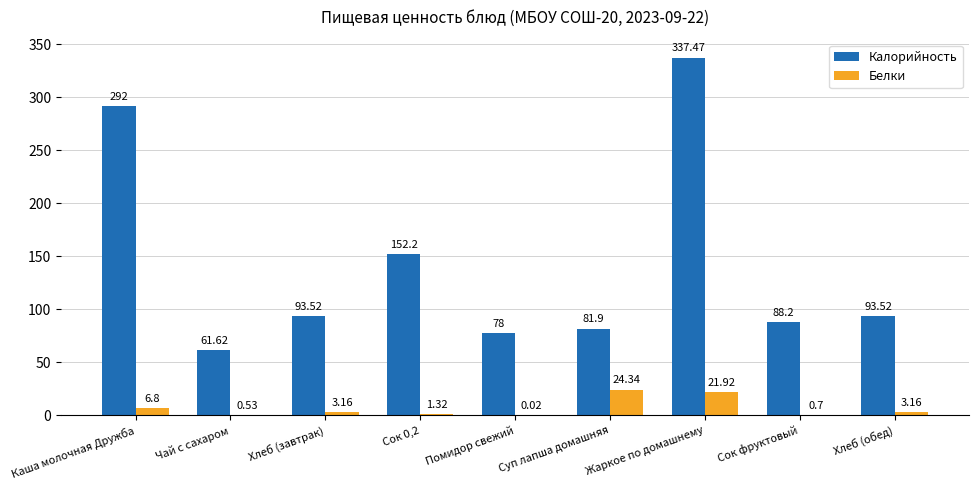

What is the difference between the Белки values at Суп лапша домашняя and Помидор свежий?

24.3